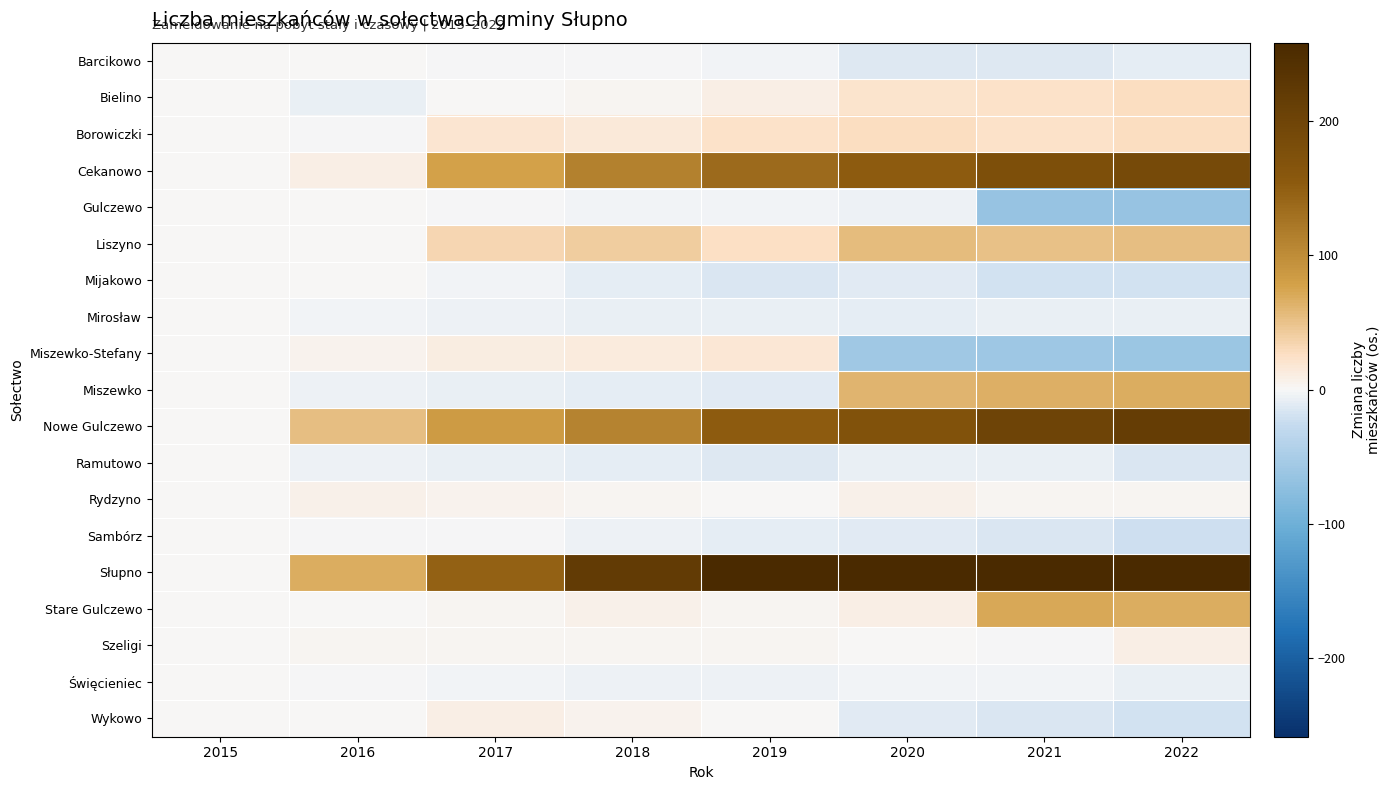

Count the number of categories in the chart.

8